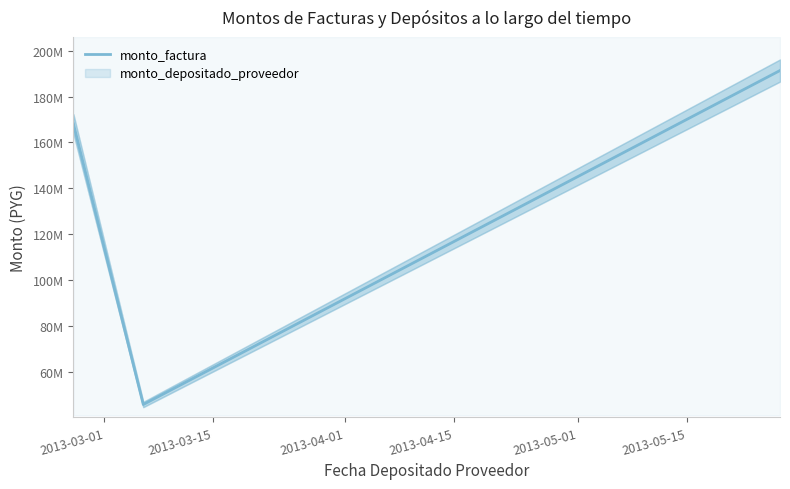

Count the values in the range 45840269 to 191344493.

3